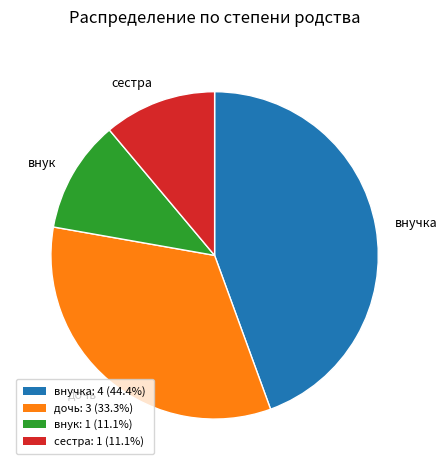

Which category has the biggest portion of the pie?

внучка